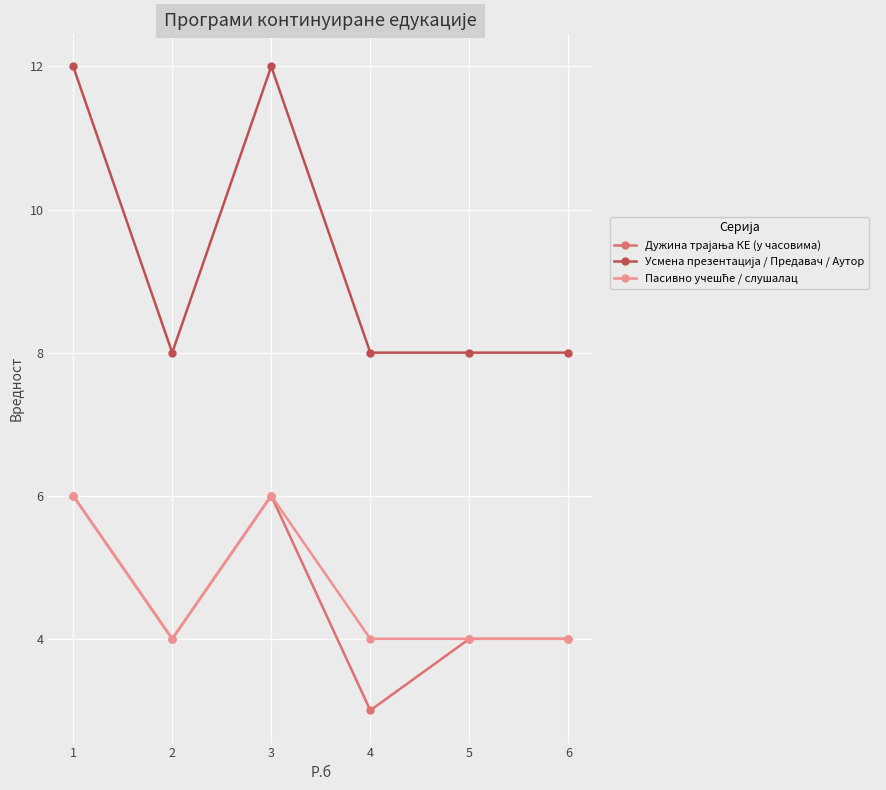

Which category has the lowest value across all series?

4